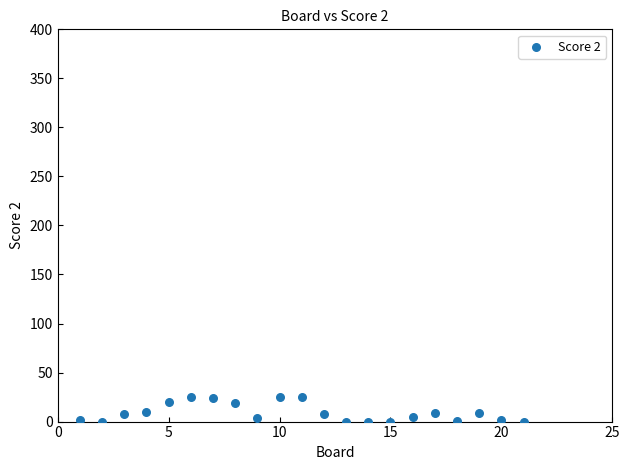

What is the range of Y values (max minus min)?

25